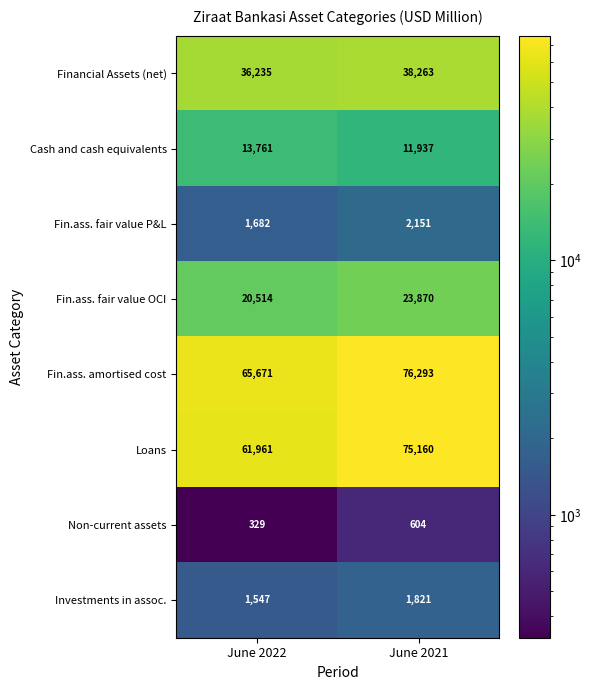

Reading left to right, list all the values displayed in this chart.

Financial Assets (net): June 2022=36235	June 2021=38263
Cash and cash equivalents: June 2022=13761	June 2021=11937
Fin.ass. fair value P&L: June 2022=1682	June 2021=2151
Fin.ass. fair value OCI: June 2022=20514	June 2021=23870
Fin.ass. amortised cost: June 2022=65671	June 2021=76293
Loans: June 2022=61961	June 2021=75160
Non-current assets: June 2022=329	June 2021=604
Investments in assoc.: June 2022=1547	June 2021=1821